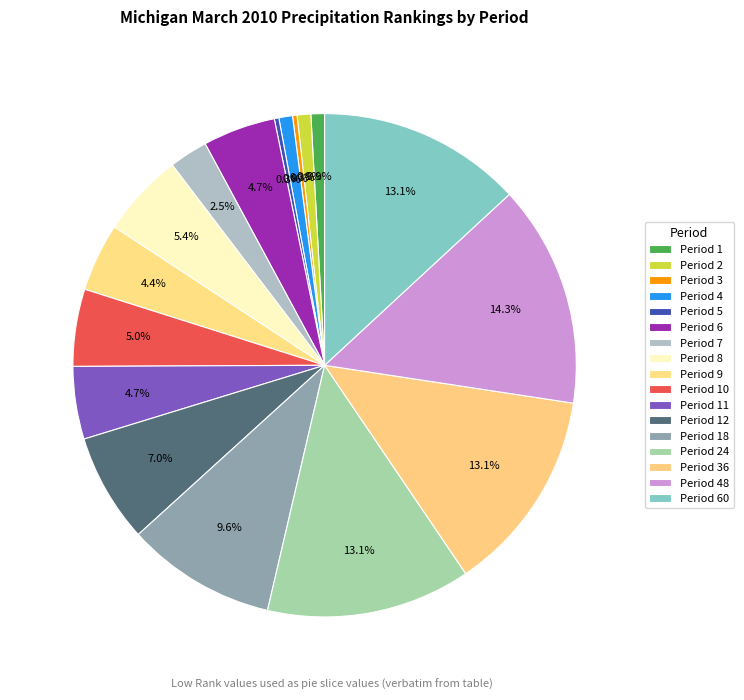

Is the sum of Period 2 and Period 3 greater than half?

No